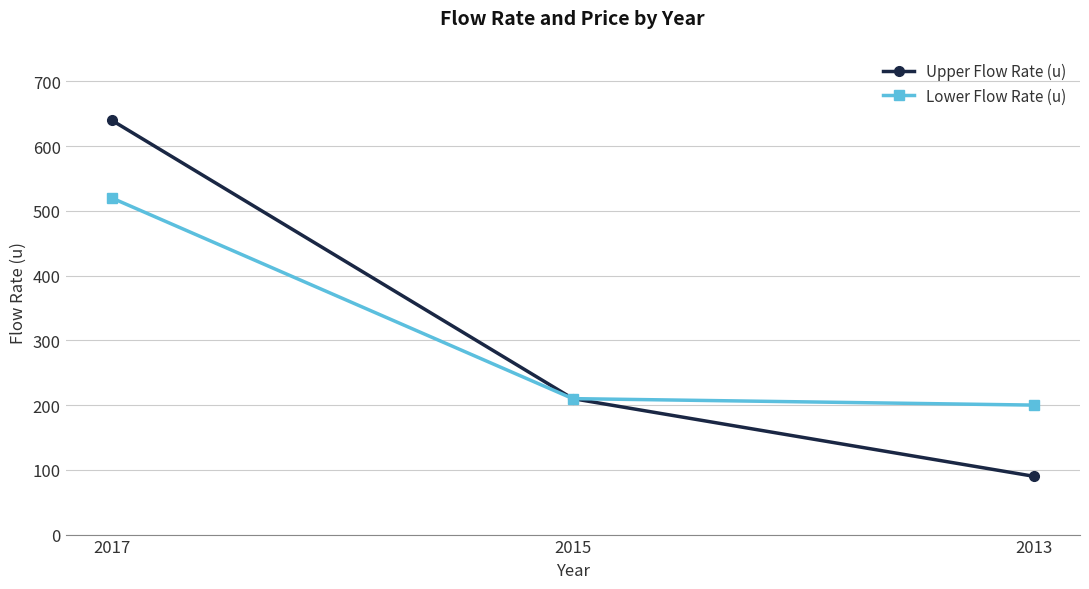

List the series in order of their peak value, highest first.

Upper Flow Rate (u), Lower Flow Rate (u)